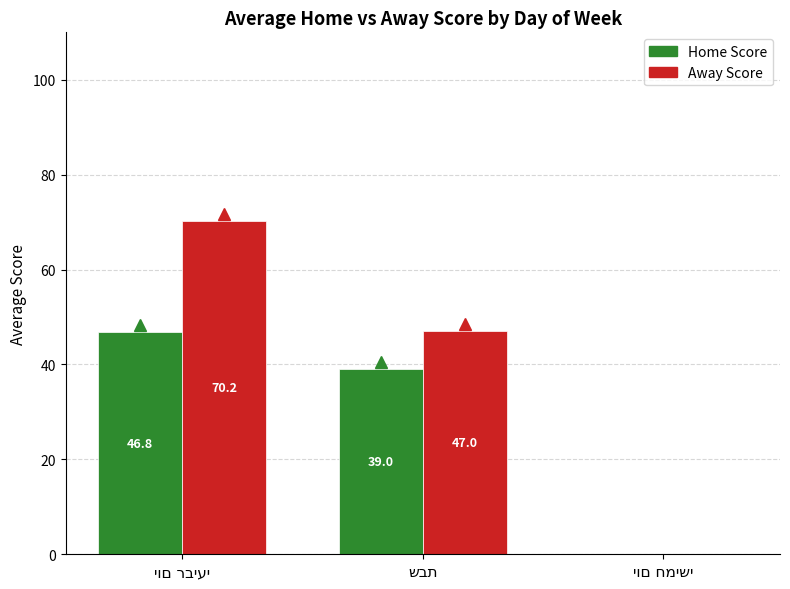

Which series has the largest total across all categories?

Away Score